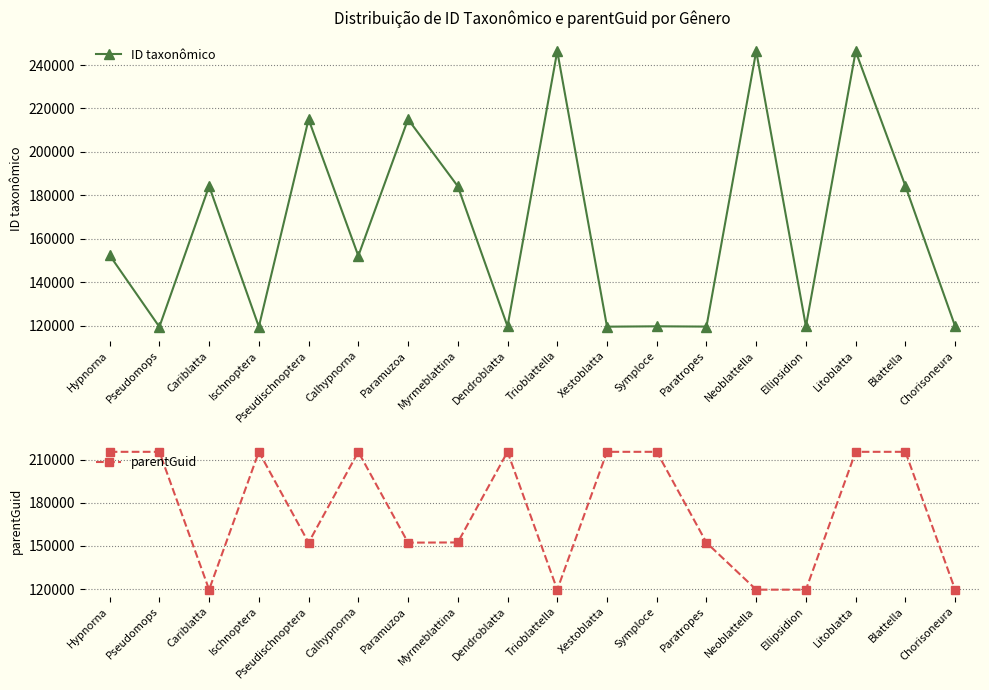

Where is parentGuid nearest to the value 167523?

Myrmeblattina